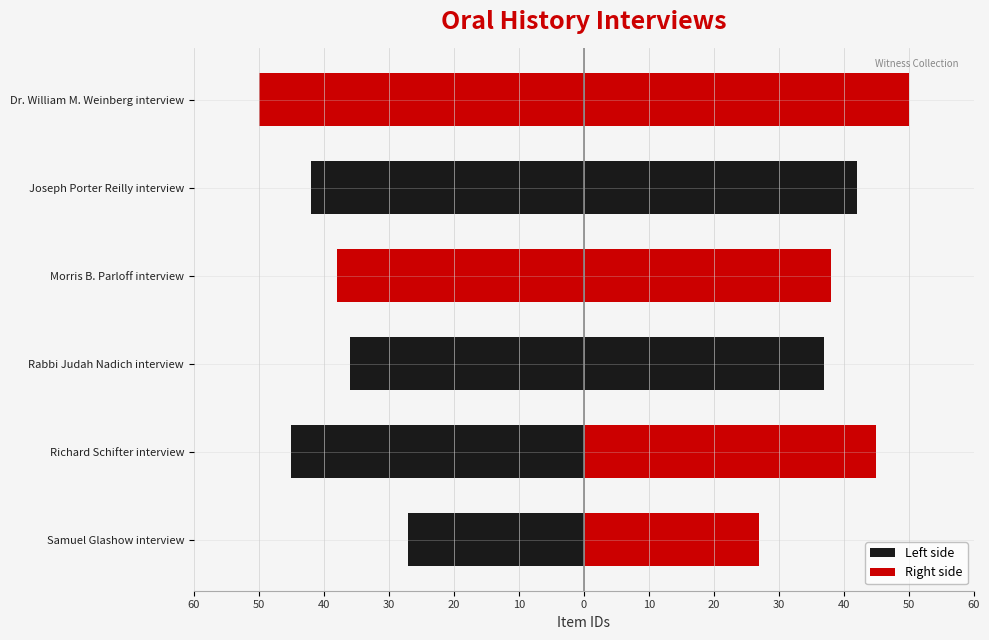

What is the average value of the Right side series?

40